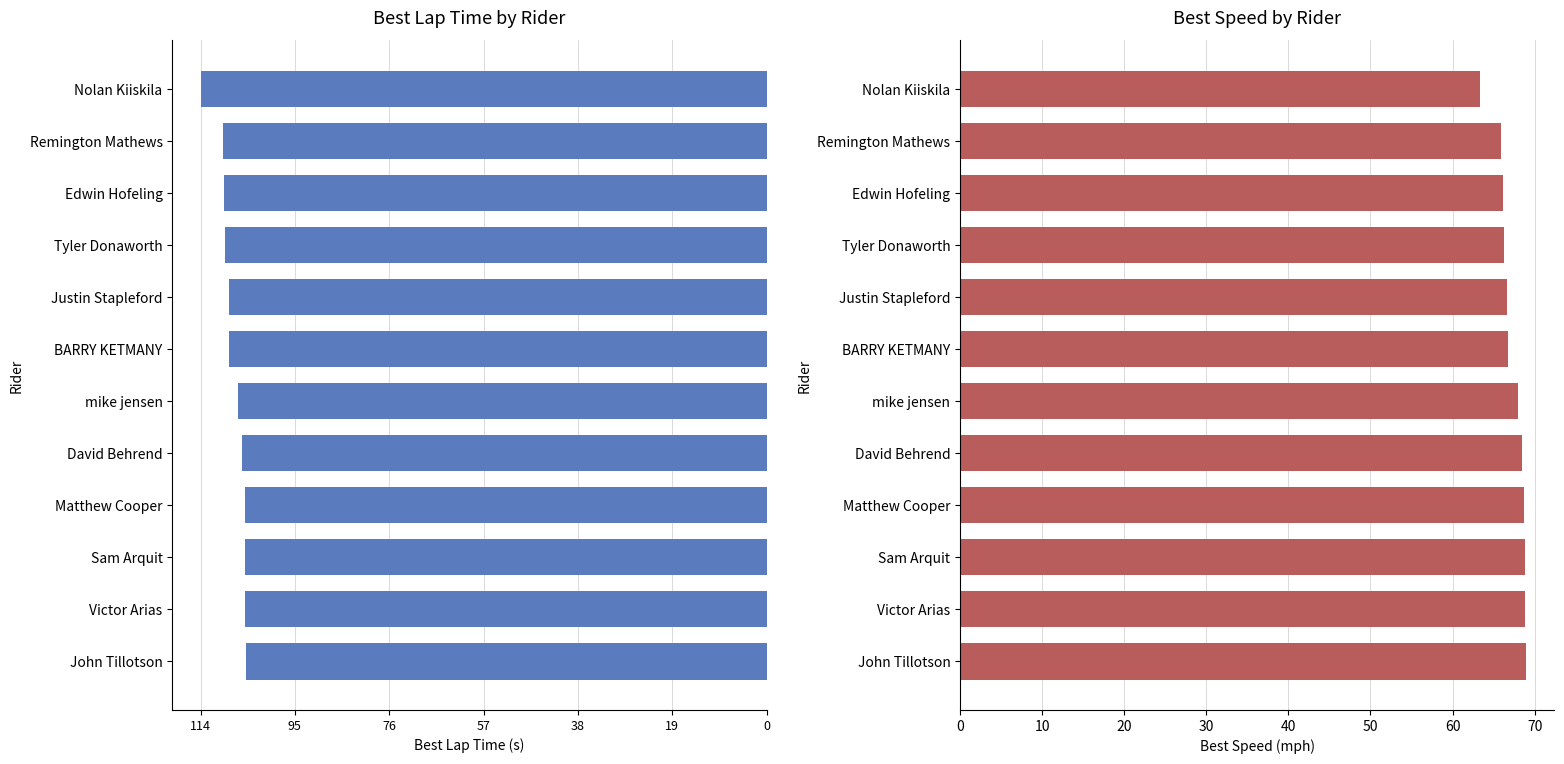

At BARRY KETMANY, list the series in order from largest to smallest.

Best Speed, Best Lap time